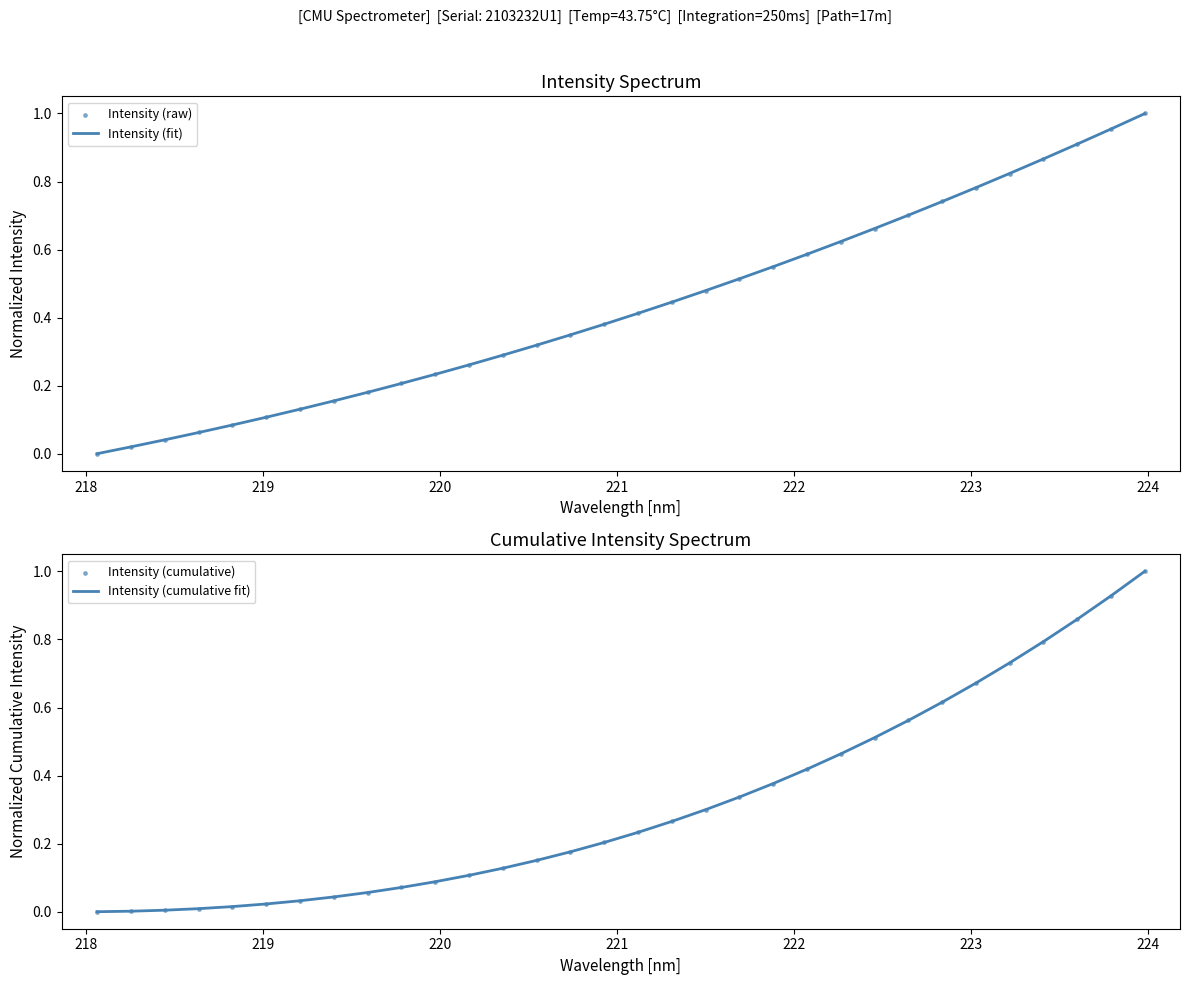

What are all the series names shown in the legend?

Intensity (fit), Intensity (raw), Intensity (cumulative fit), Intensity (cumulative)